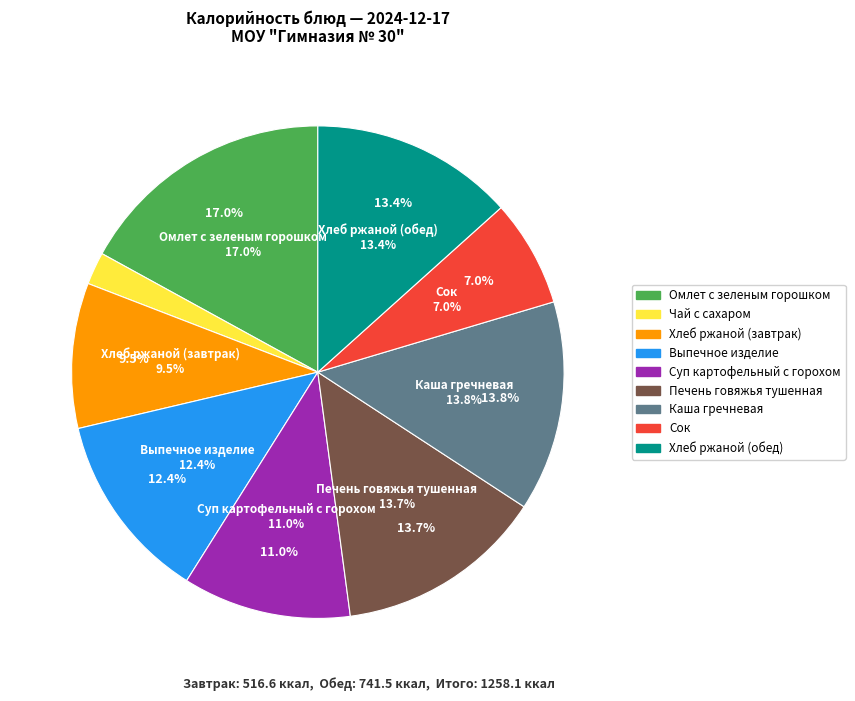

To the nearest percent, what portion does Сок represent?

7%